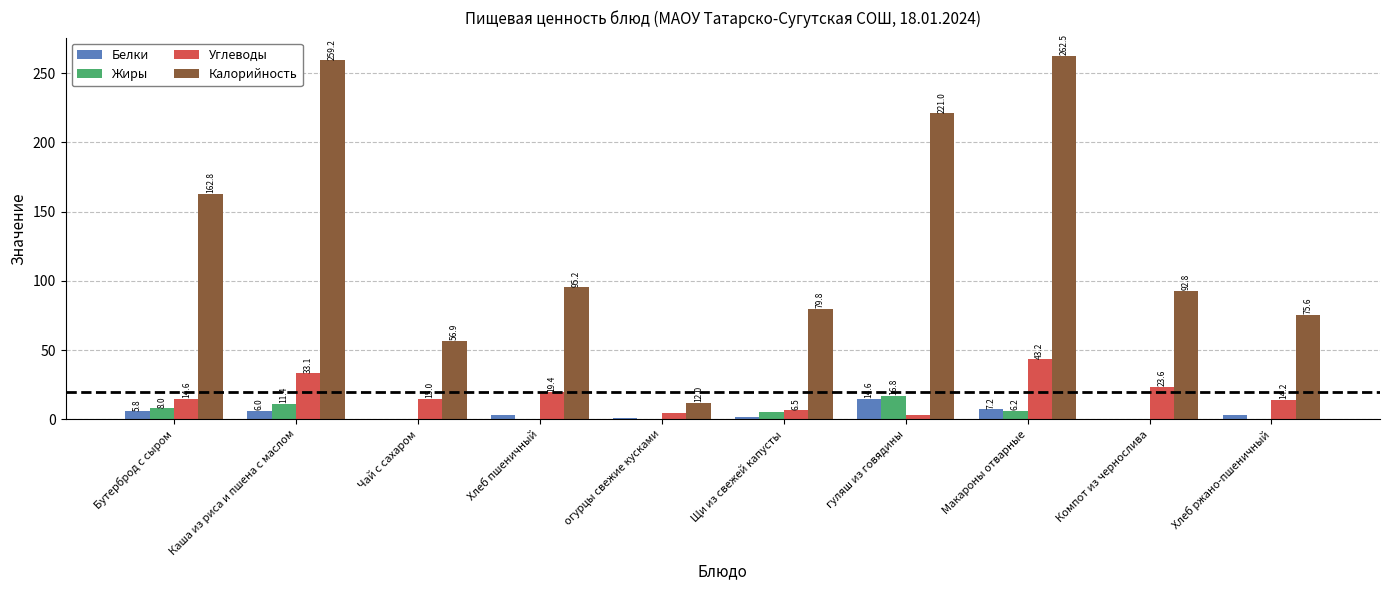

At which category is the sum across all series the highest?

Макароны отварные